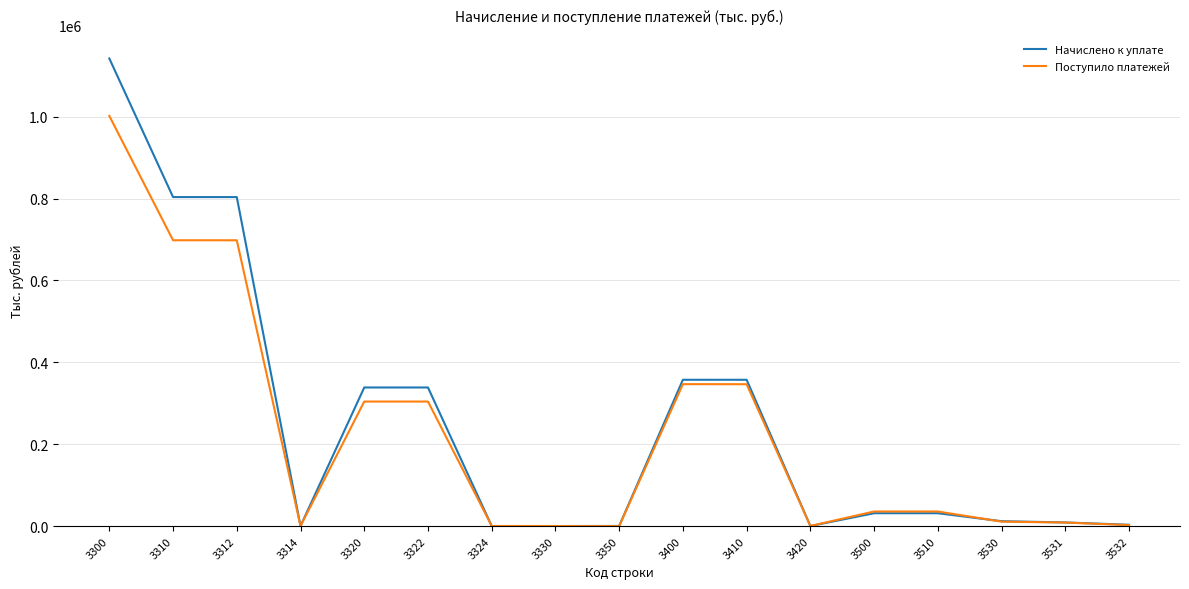

The value of Начислено к уплате at 3310 is 803697. True or false?

True